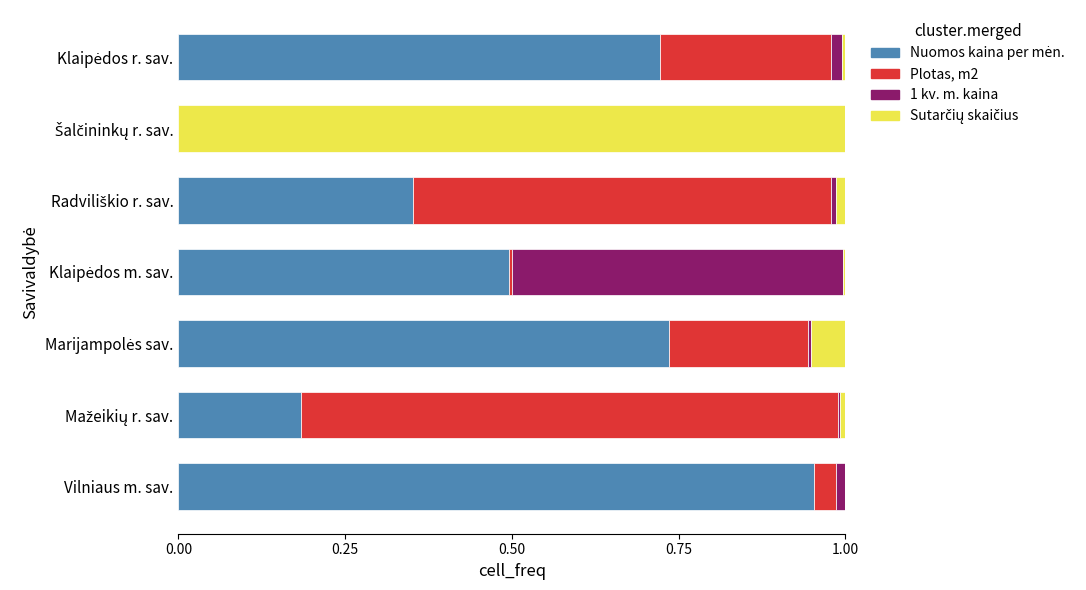

Which series has the largest total across all categories?

Nuomos kaina per mėn.